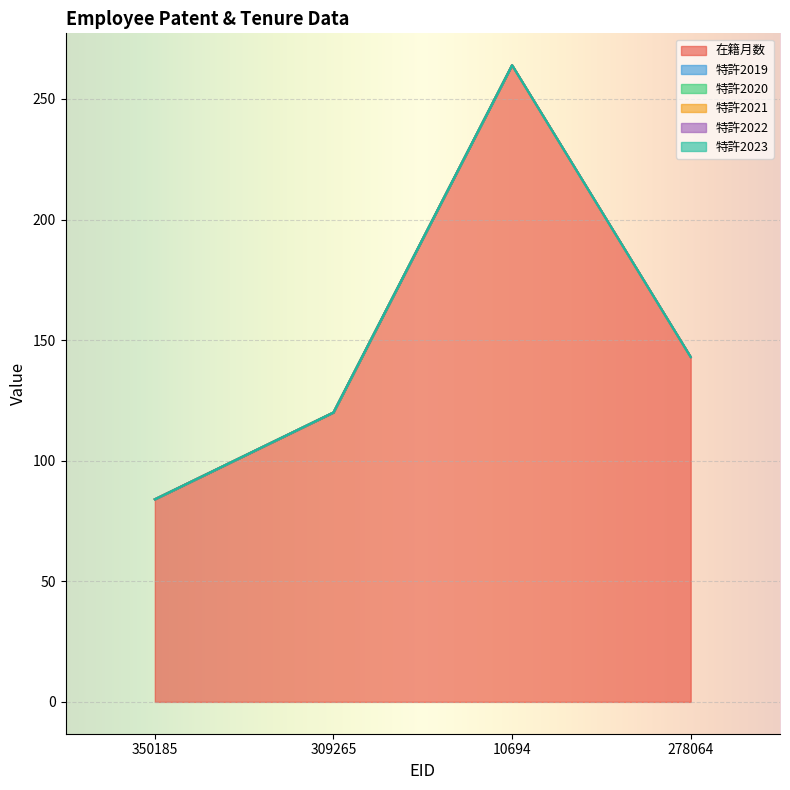

What is the value of the 在籍月数 point at the 3rd from the left?

264